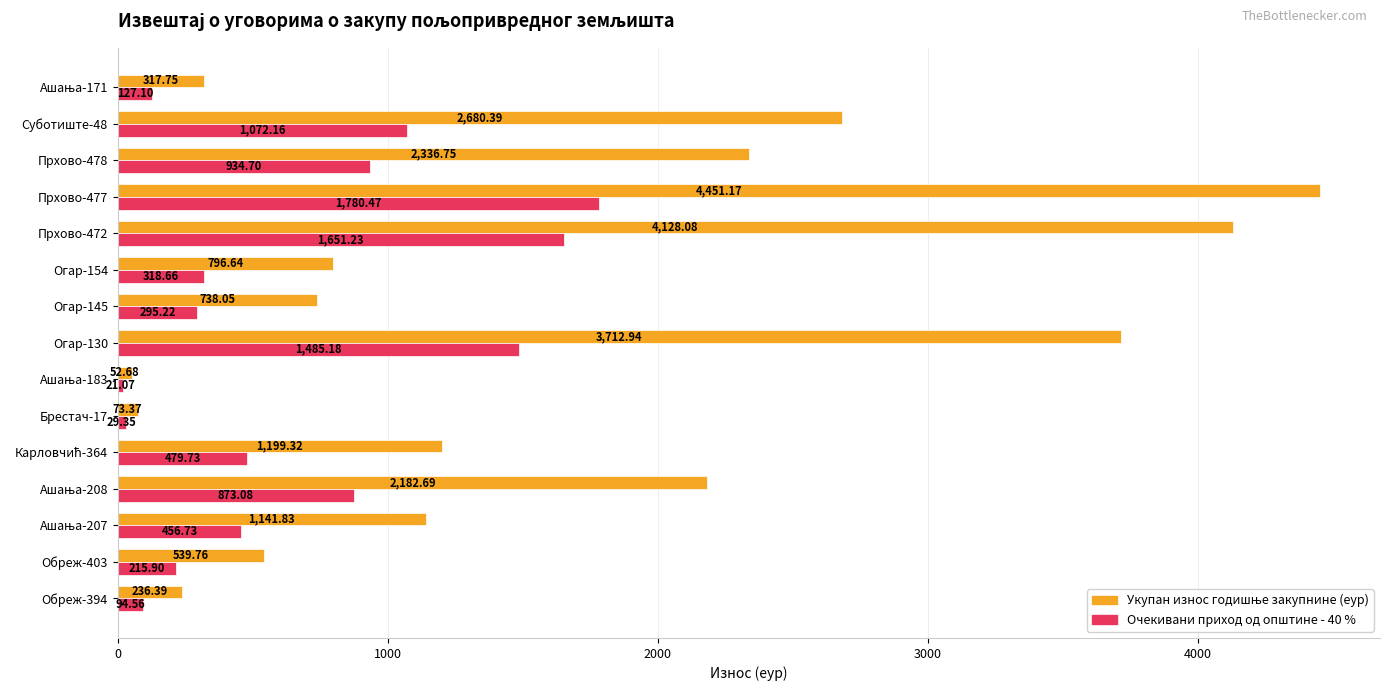

At which category is the sum across all series the highest?

Прхово-477